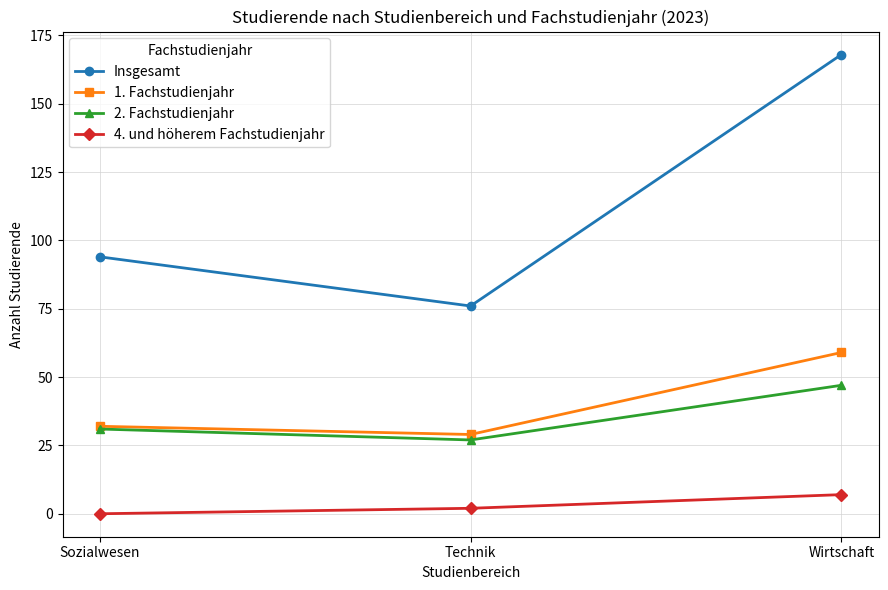

What are all the series names shown in the legend?

Insgesamt, 1. Fachstudienjahr, 2. Fachstudienjahr, 4. und höherem Fachstudienjahr